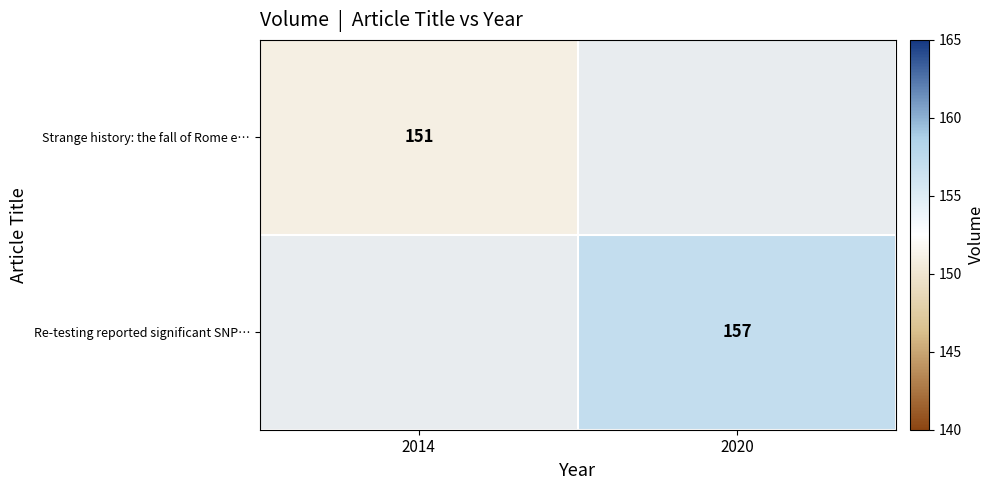

At how many categories does at least one series exceed 151?

1